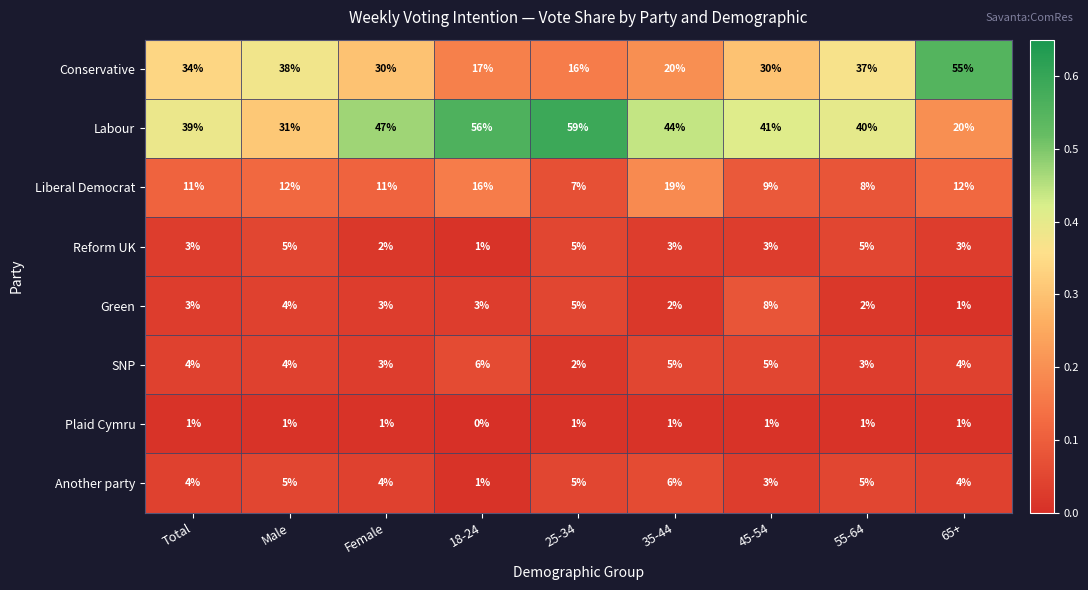

Which category has the highest value across all series?

25-34